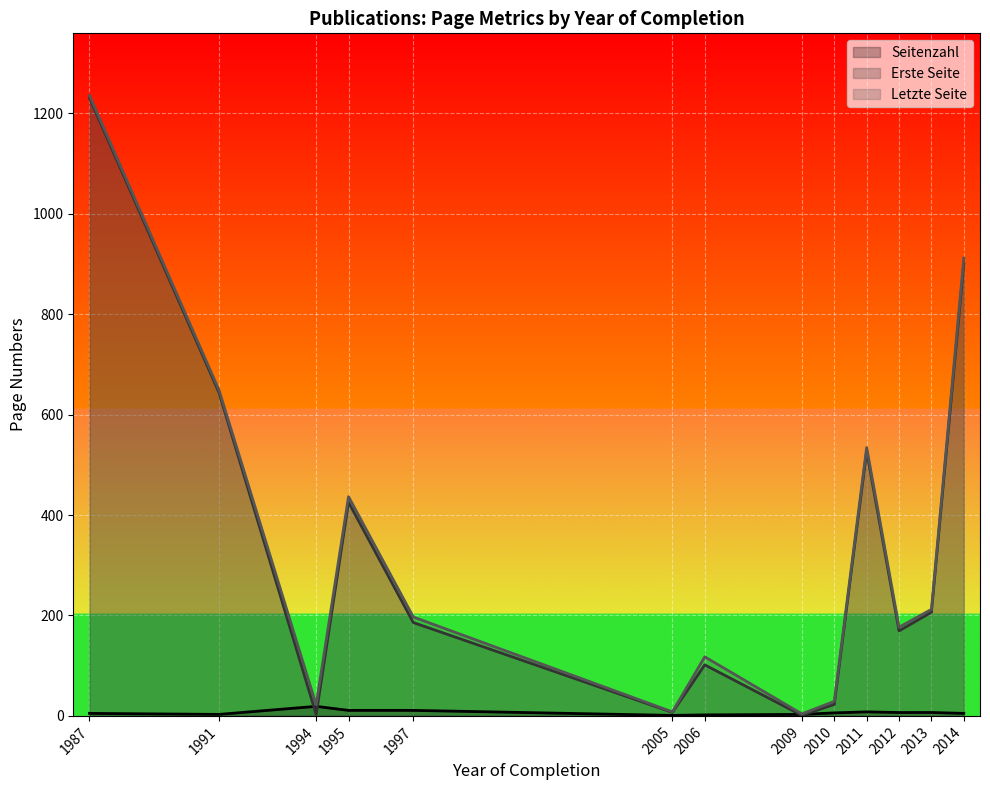

Which series changed the most between 2005 and 2011?

Letzte Seite